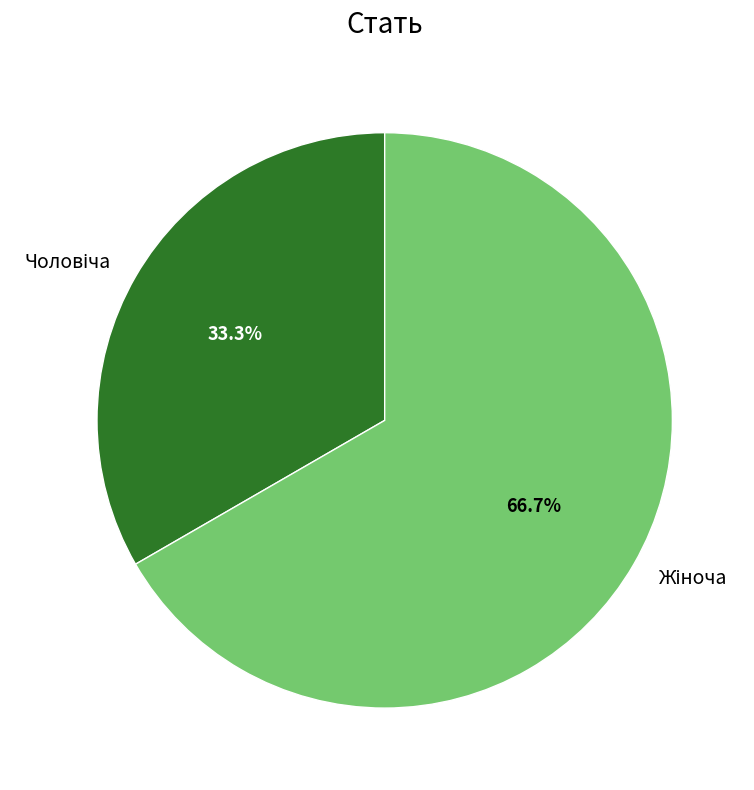

How many slices are in this pie chart?

2